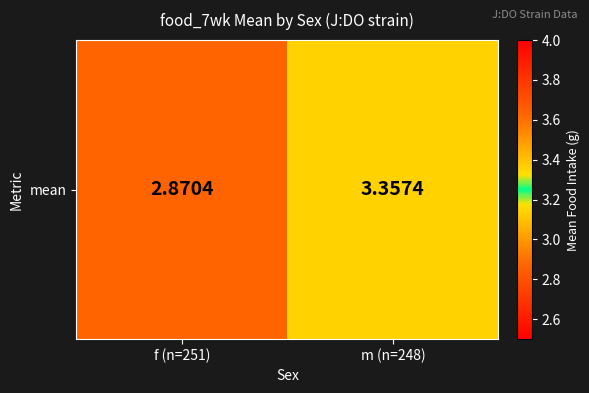

What value does the data have at m (n=248)?

3.4